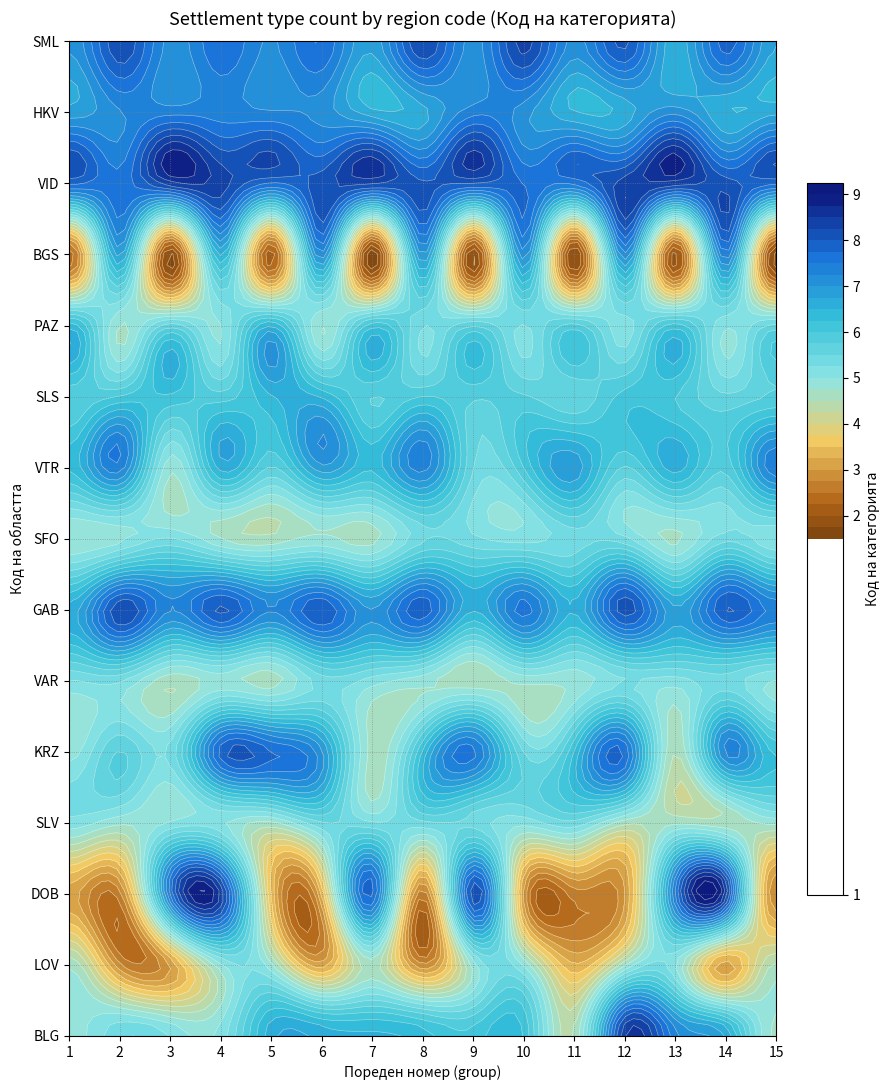

What is the difference between the maximum and minimum values in the GAB series?

1